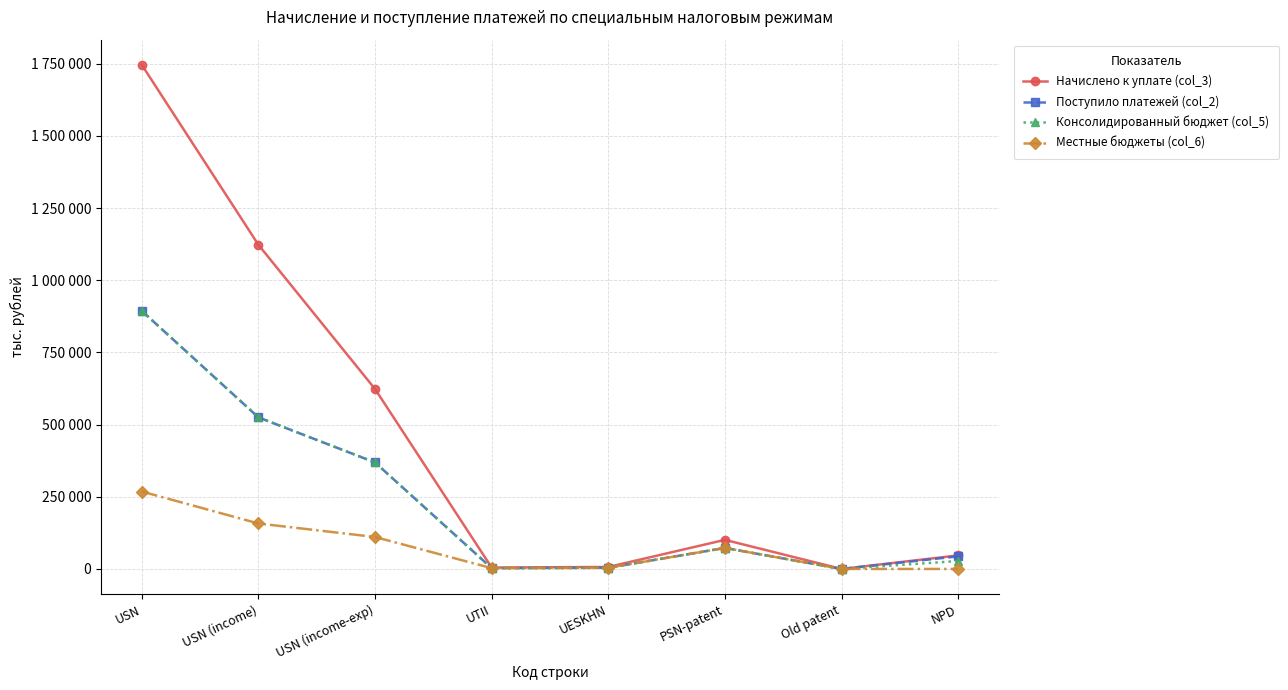

At which category does the chart reach its minimum across all series?

Old patent